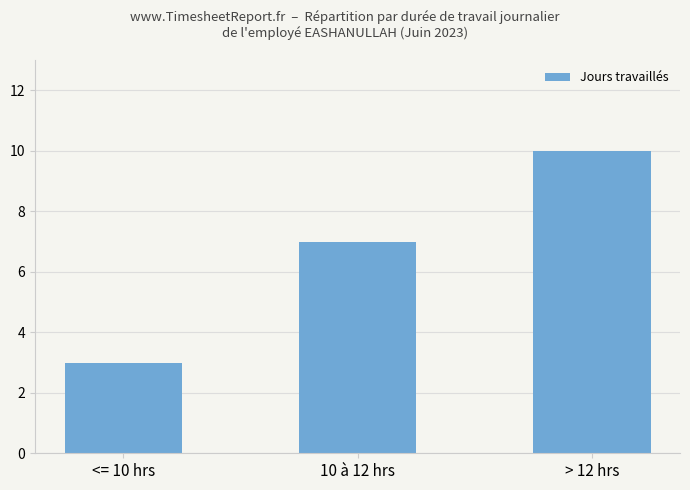

What position from the right is <= 10 hrs?

3